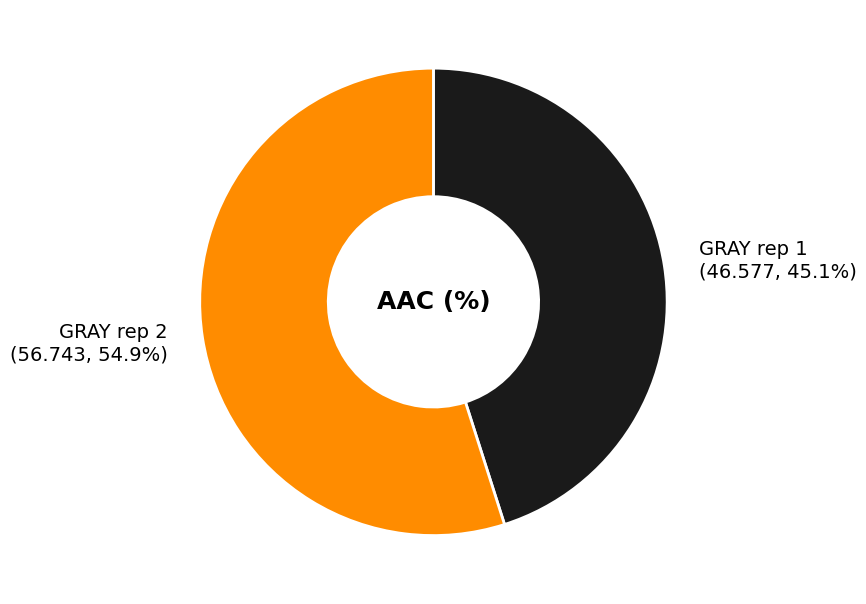

Does any single category account for the majority?

Yes